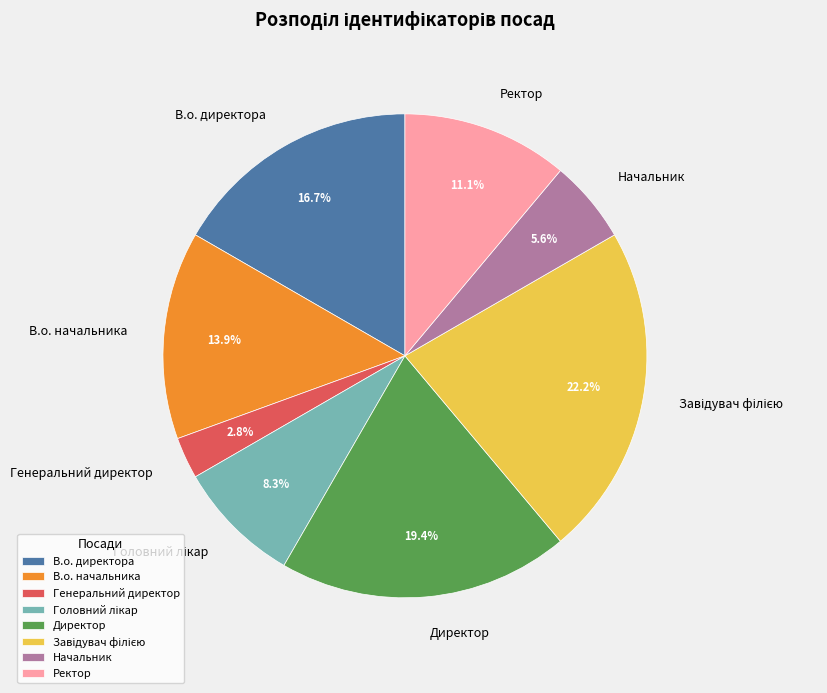

Does any single category account for the majority?

No